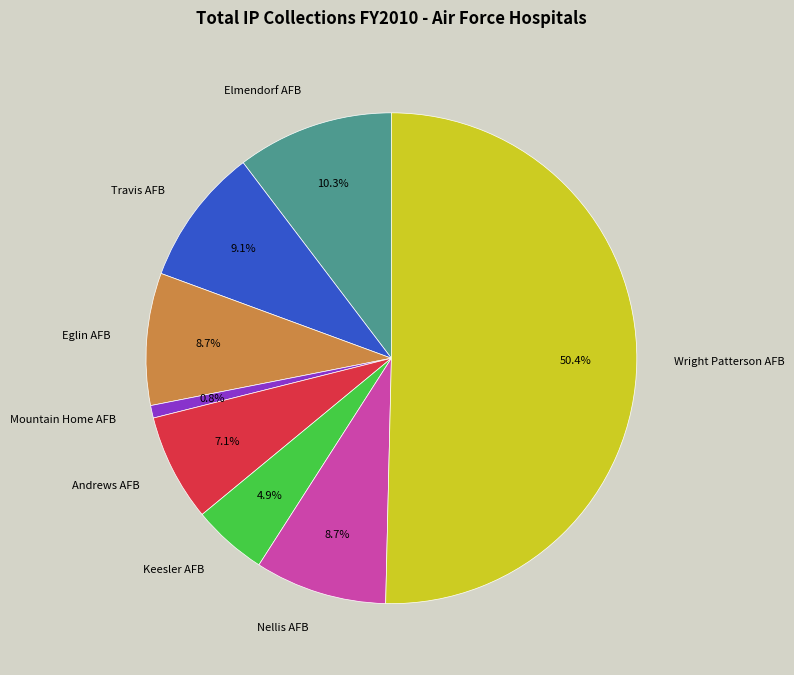

The Andrews AFB slice represents 7% of the pie. True or false?

True